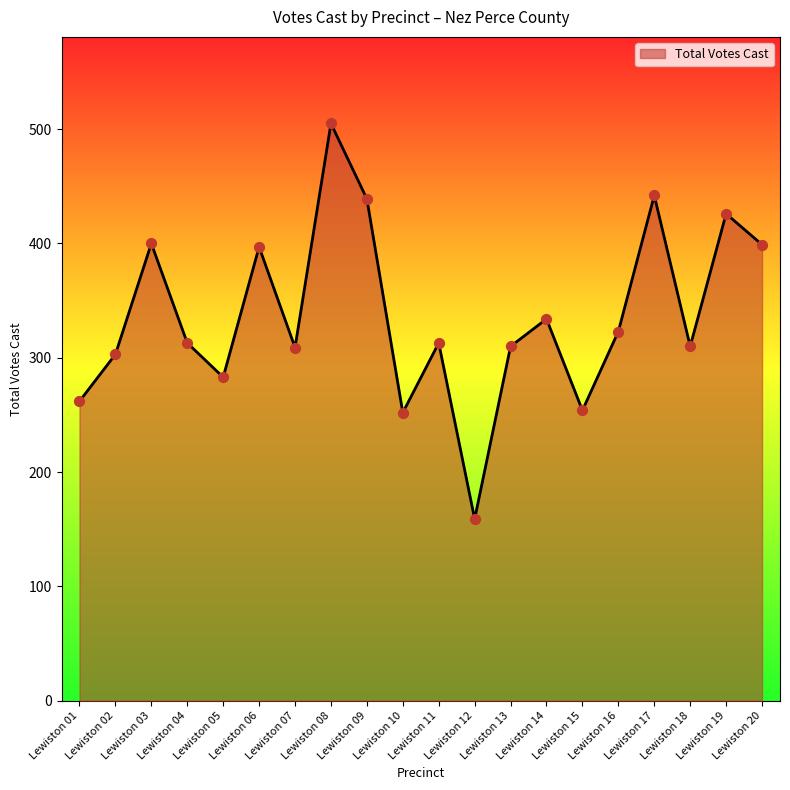

What is the change in value from Lewiston 05 to Lewiston 07?

+26